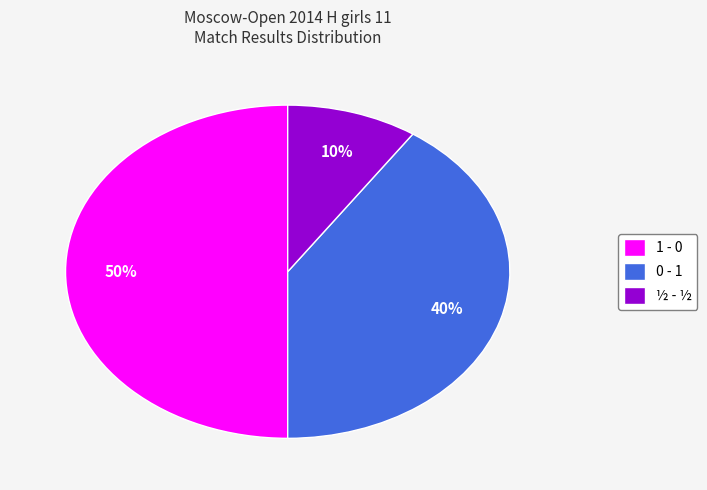

The 0 - 1 slice represents 46% of the pie. True or false?

False